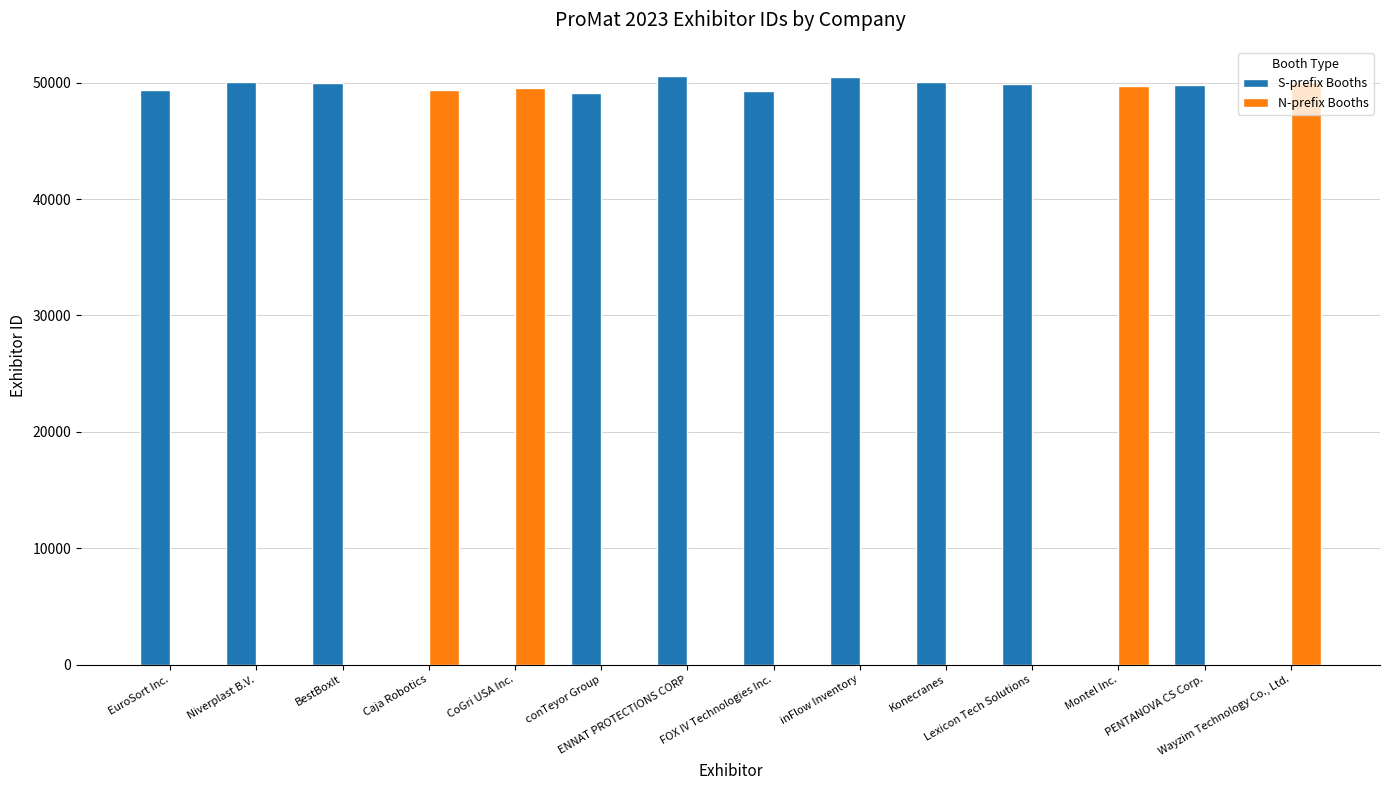

What is the lowest value of the N-prefix Booths series?

49345